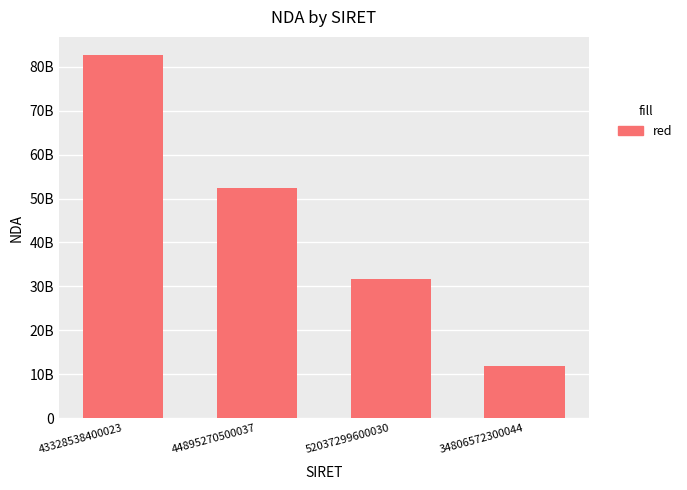

Does the chart contain any negative values?

No